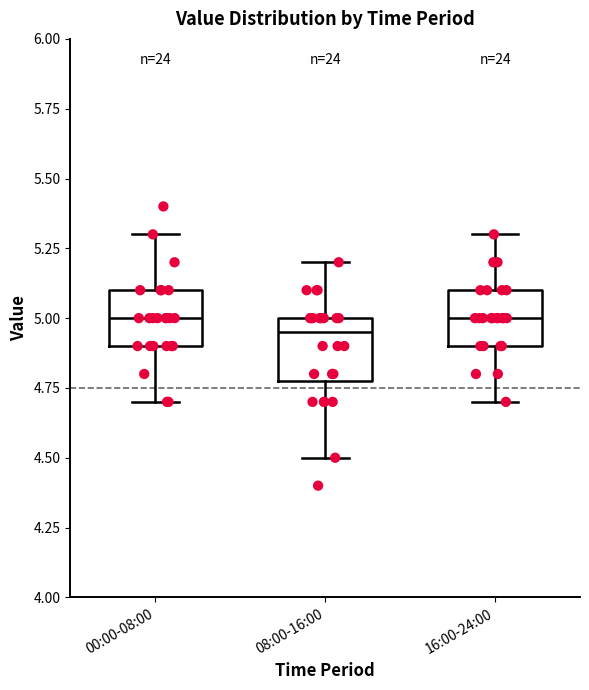

Reading left to right, transcribe this box plot: for each box, give where its median line is, the range the box spans, and where its two whiskers end, as read against the y-axis. The values are not printed on the chart, so give them approximately, as read against the axis.

00:00-08:00: median 5.00, box 4.90 to 5.10, whiskers 4.70 to 5.30
08:00-16:00: median 4.95, box 4.80 to 5.00, whiskers 4.50 to 5.20
16:00-24:00: median 5.00, box 4.90 to 5.10, whiskers 4.70 to 5.30